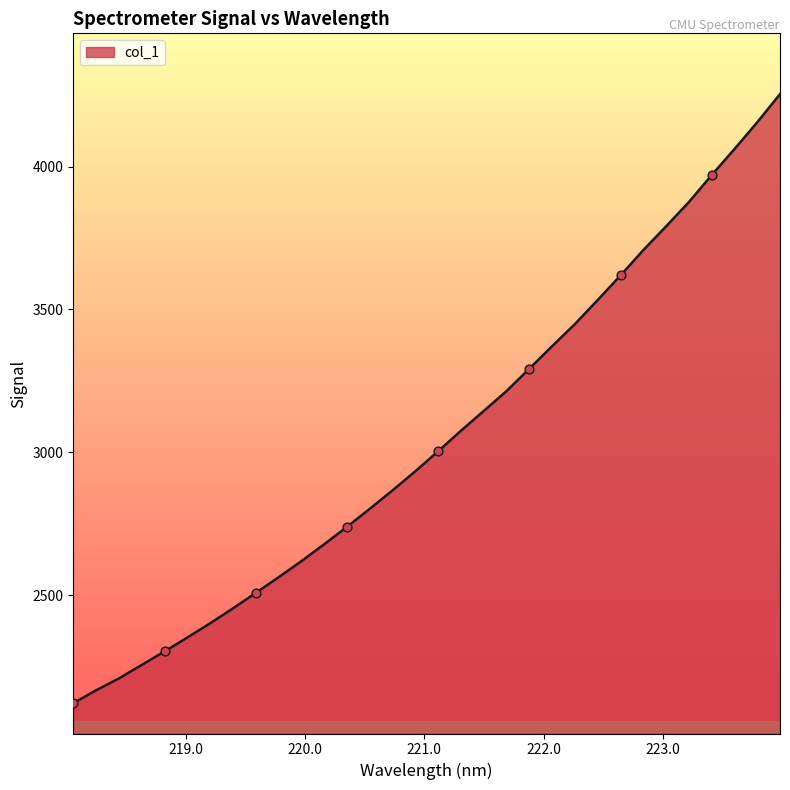

What is the maximum value shown in the chart?

4253.2